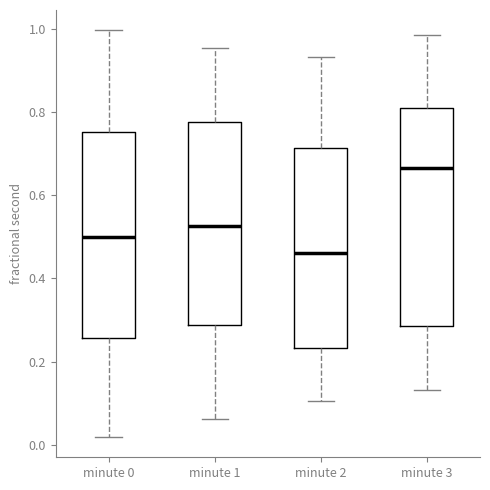

Which box's median line is the lowest?

minute 2